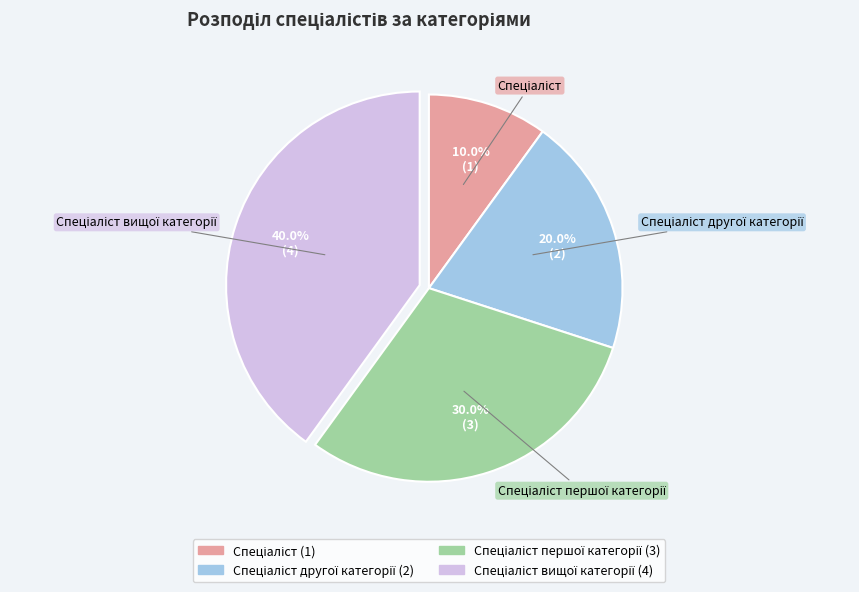

Does any single category account for the majority?

No